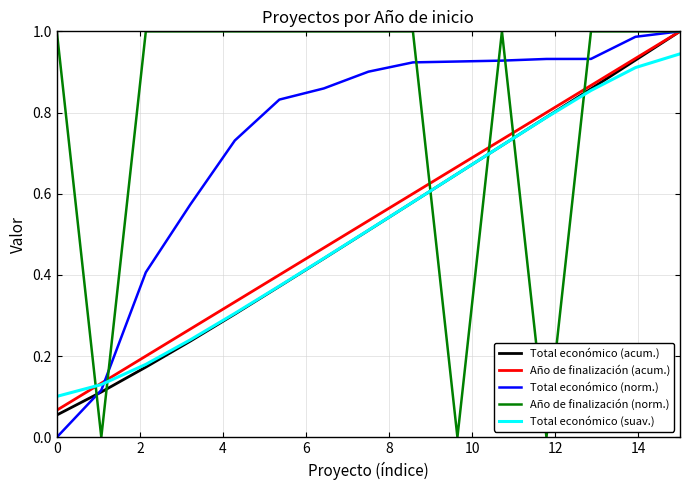

Which series ends up on top after the final intersection of Año de finalización (norm.) and Total económico (suav.)?

Año de finalización (norm.)